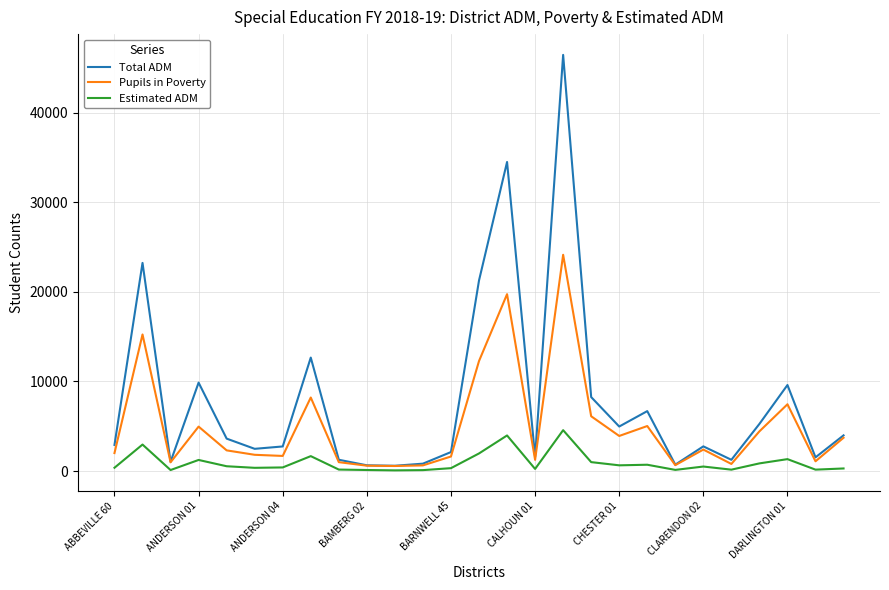

Which series has the largest range (max minus min)?

Total ADM